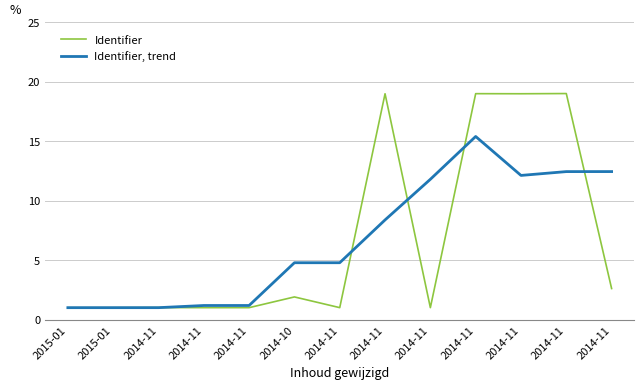

How many values in the Identifier, trend series are below 4?

5